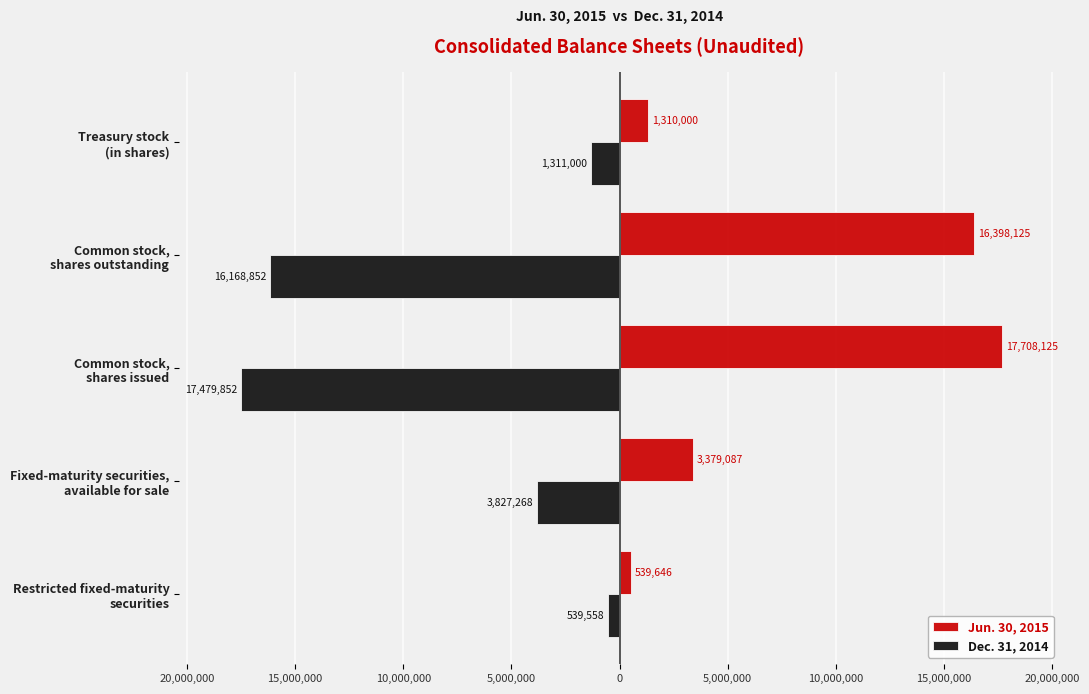

Reading left to right, list all the values displayed in this chart.

Jun. 30, 2015: 539646	3379087	17708125	16398125	1310000
Dec. 31, 2014: -539558	-3827268	-17479852	-16168852	-1311000